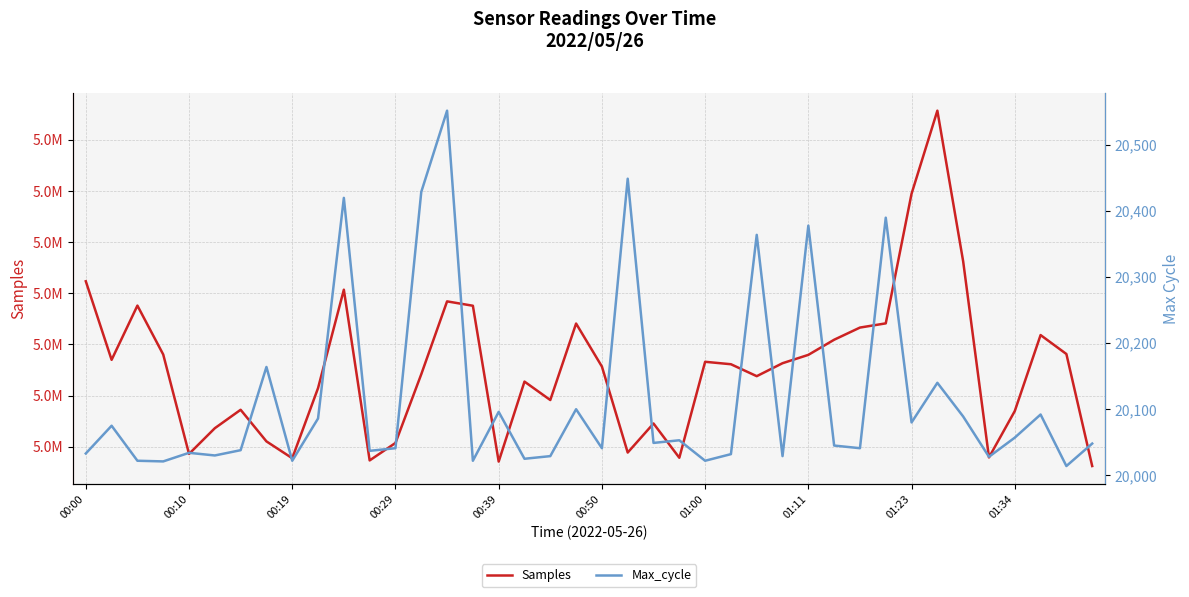

What are all the series names shown in the legend?

Samples, Max_cycle